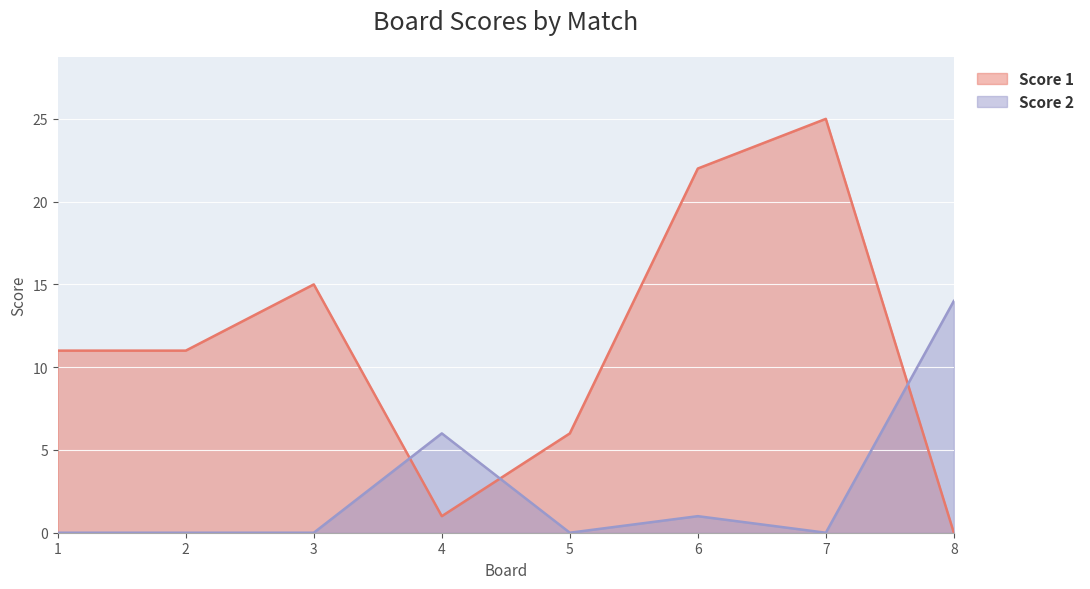

The value of Score 1 at 3 is 15. True or false?

True